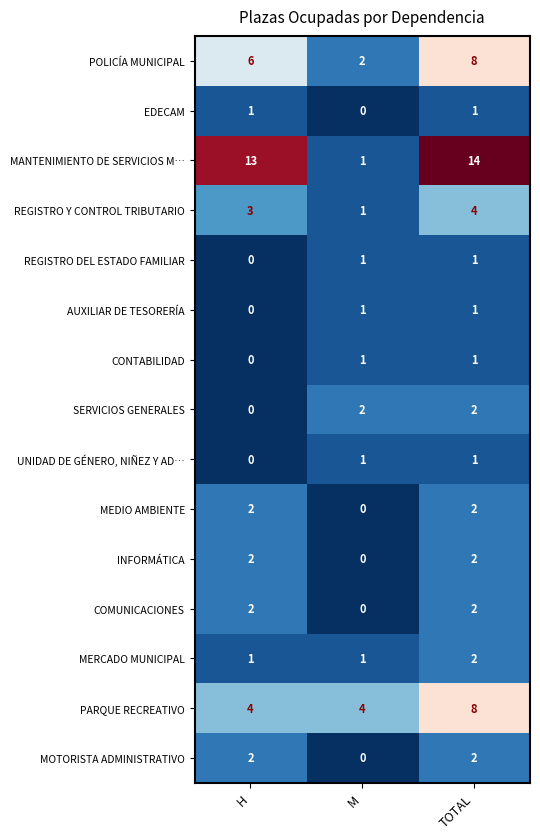

True or false: MANTENIMIENTO DE SERVICIOS M… has a value of 9 at TOTAL.

False